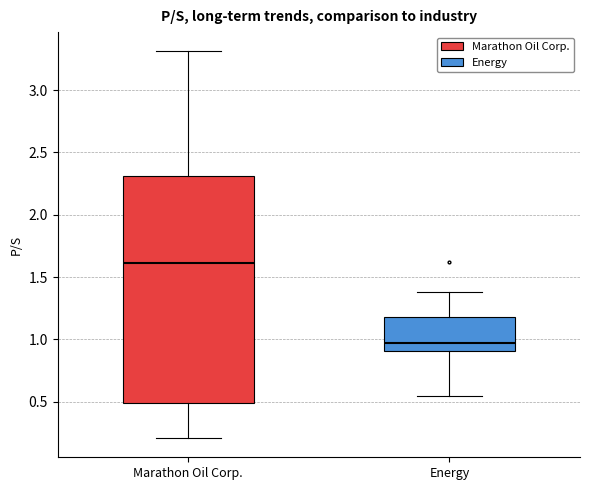

Which box has the highest median line?

Marathon Oil Corp.